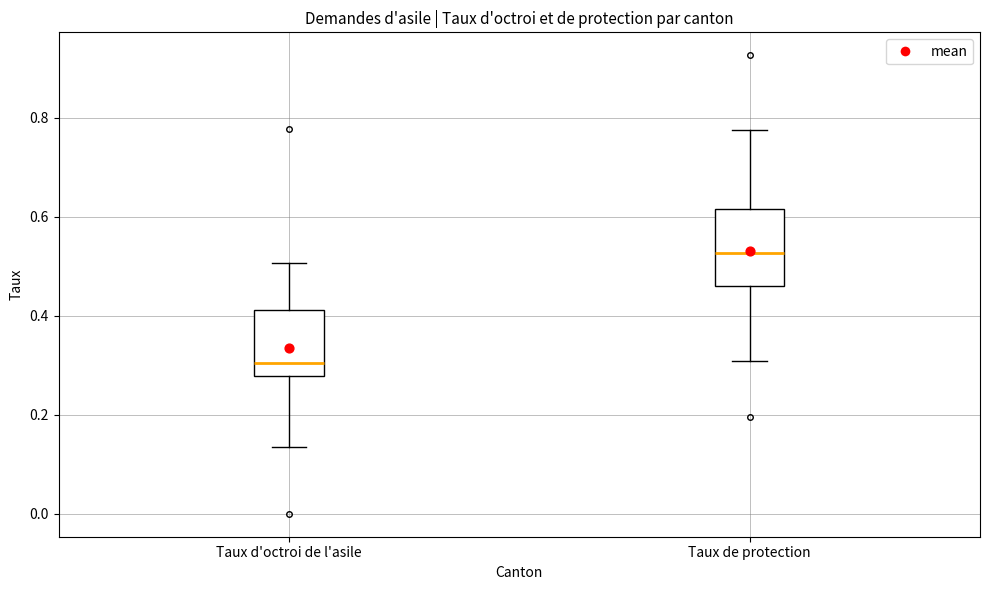

Comparing the boxes themselves (not the whiskers), which one is the tallest?

Taux de protection